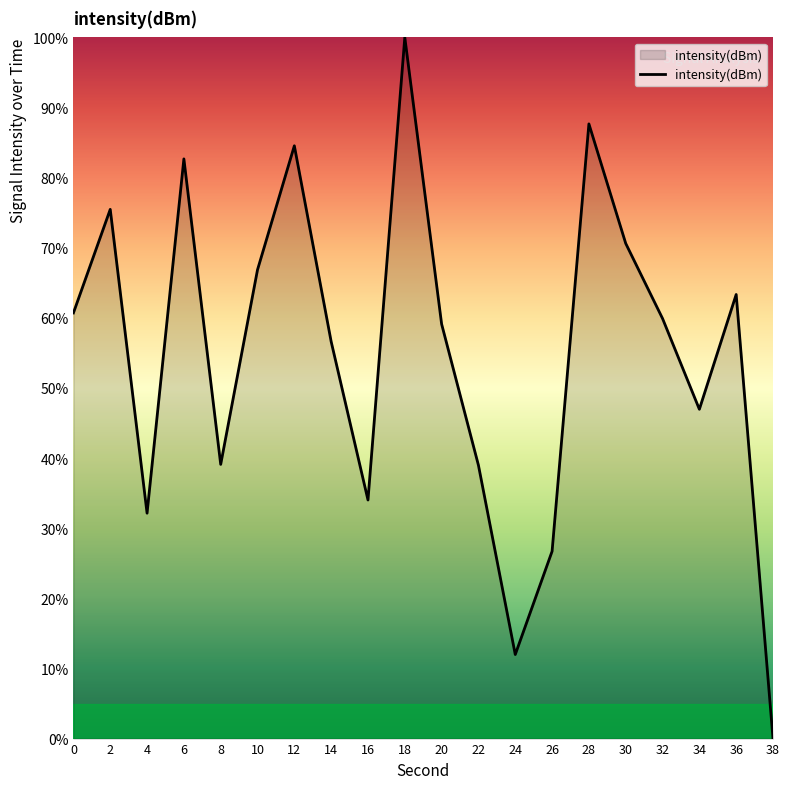

Approximately how many times larger is the value at 14 compared to 22?

1.5